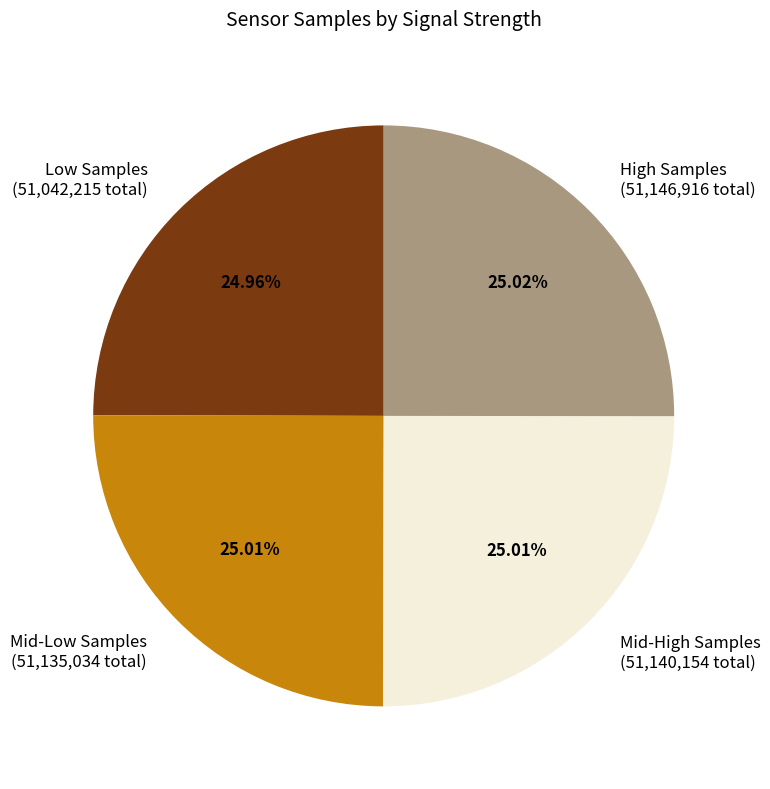

To the nearest percent, what is the average slice percentage?

25%